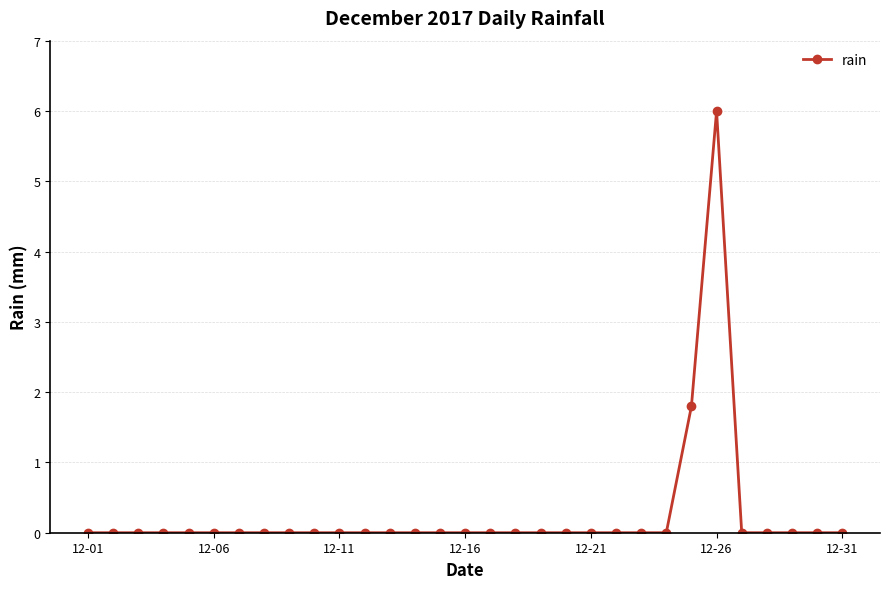

What is the average value?

0.3